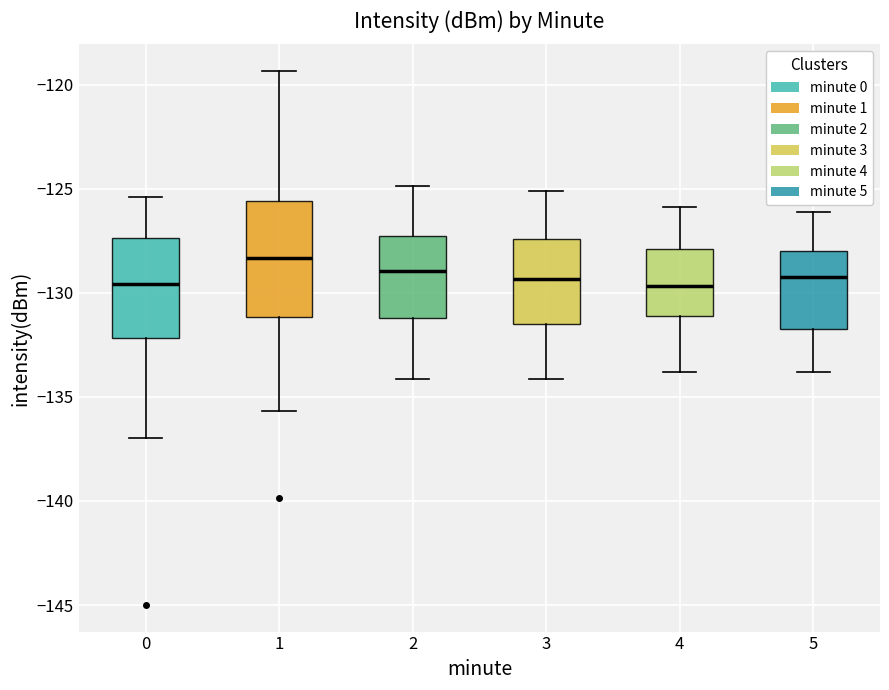

Which box is the tallest, from its lower edge to its upper edge?

1